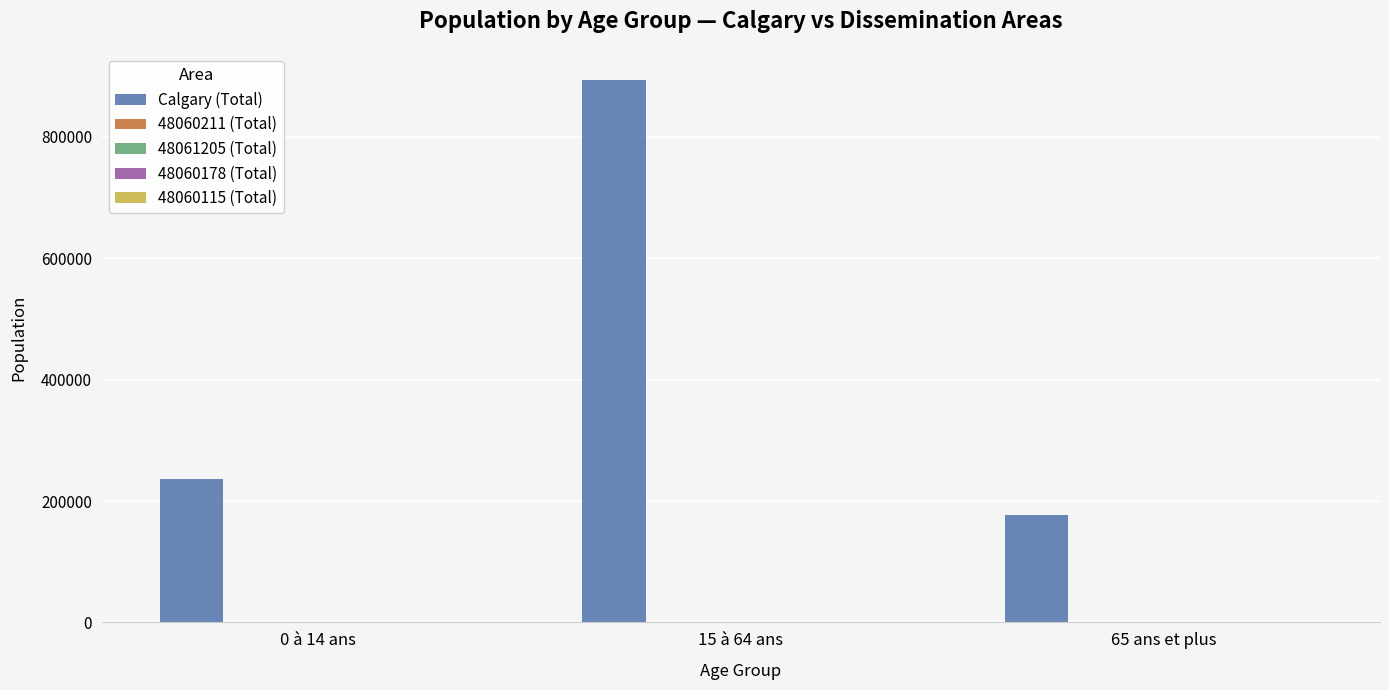

Which series changed the most between 0 à 14 ans and 15 à 64 ans?

Calgary (Total)